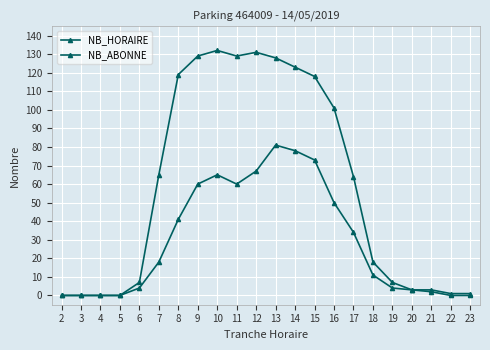

At 12, list the series in order from largest to smallest.

NB_ABONNE, NB_HORAIRE